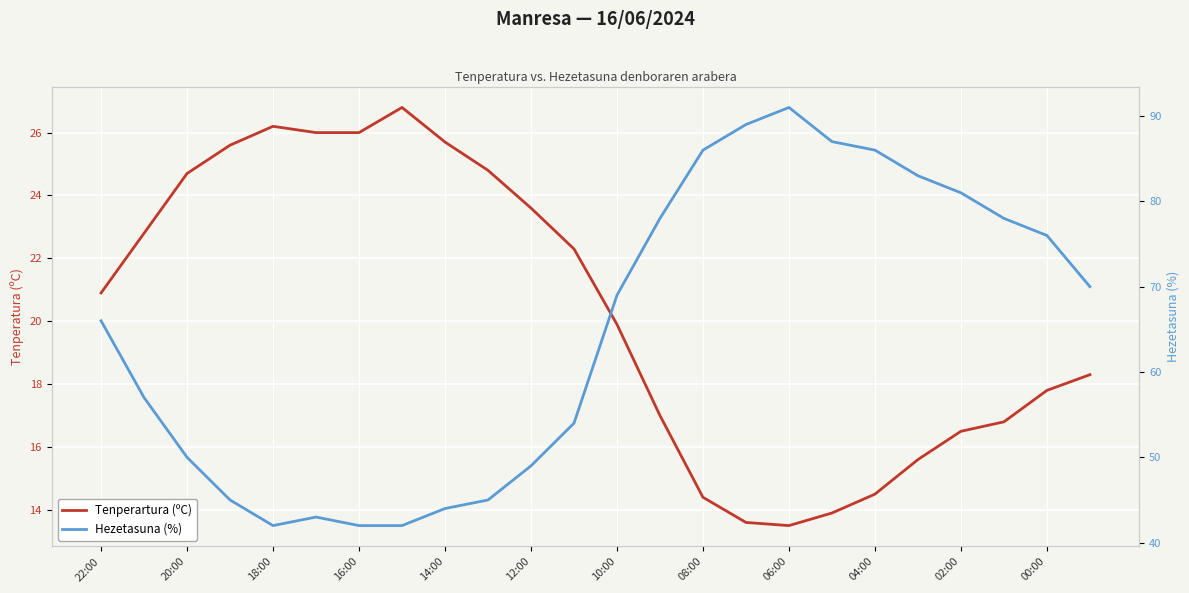

At how many categories does at least one series exceed 43?

20